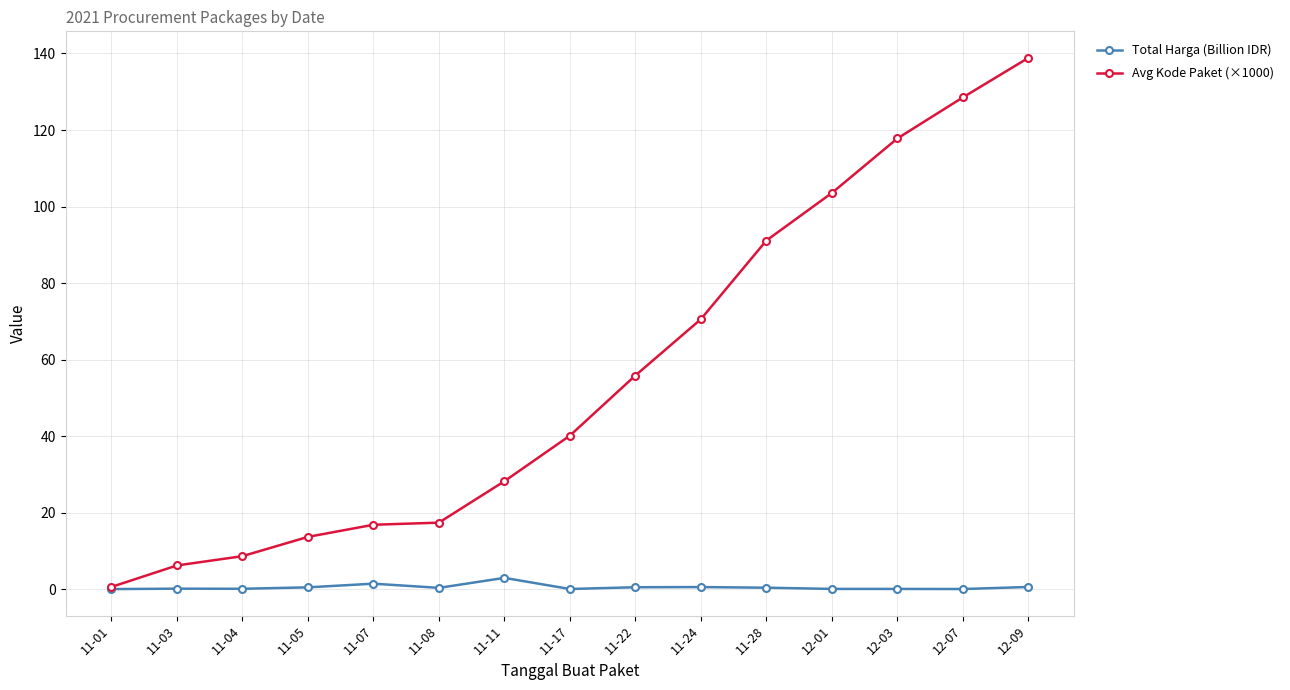

At which category is the sum across all series the highest?

12-09